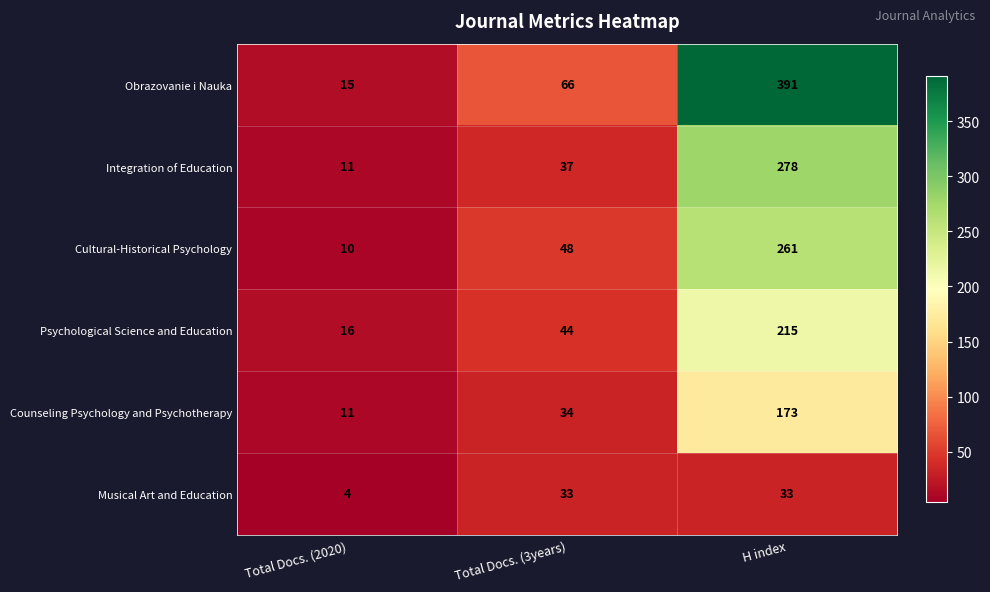

At how many categories does at least one series exceed 156?

1